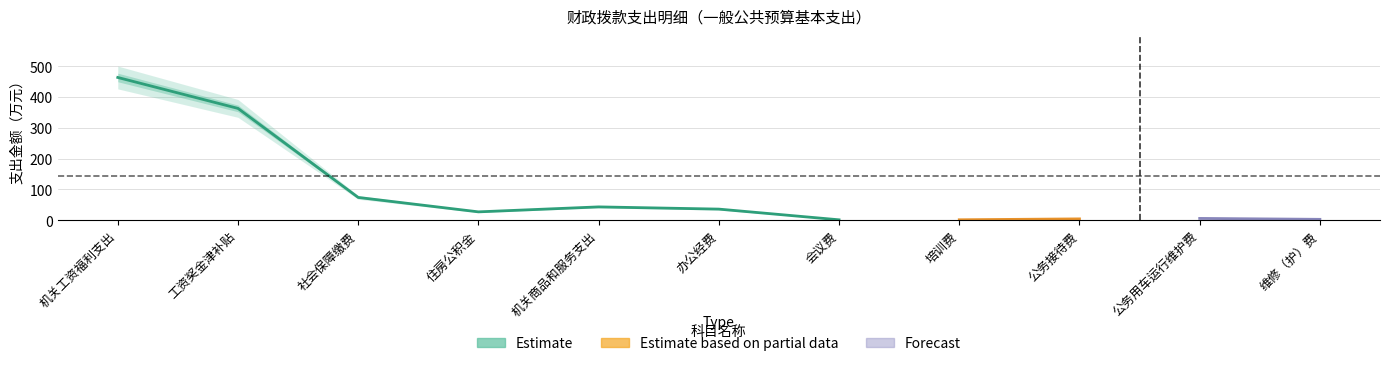

True or false: 基本支出 has more than 0 interior local peaks.

True